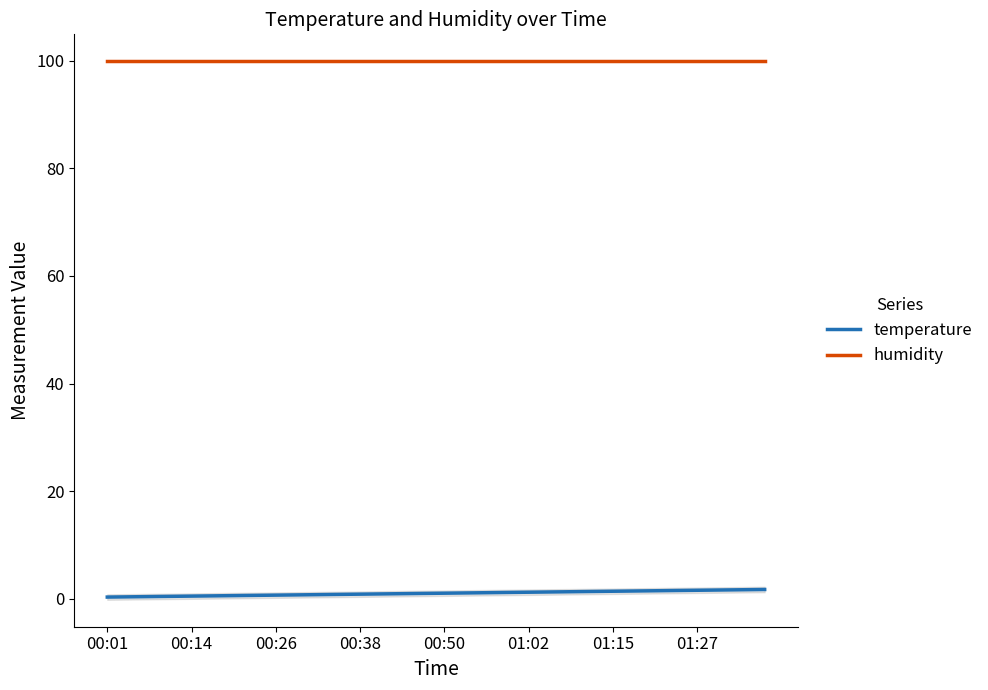

How many series are shown in this chart?

2